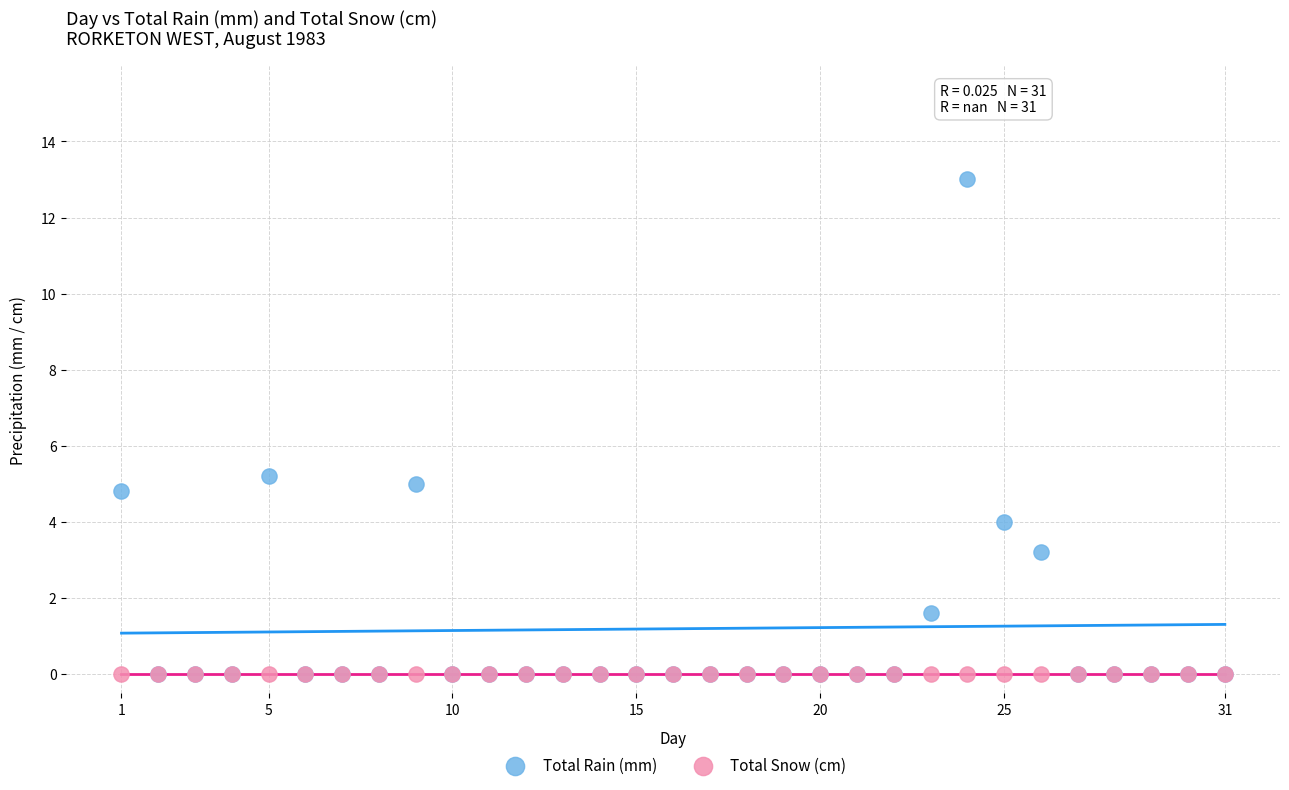

What are all the series names shown in the legend?

Total Rain (mm), Total Snow (cm)